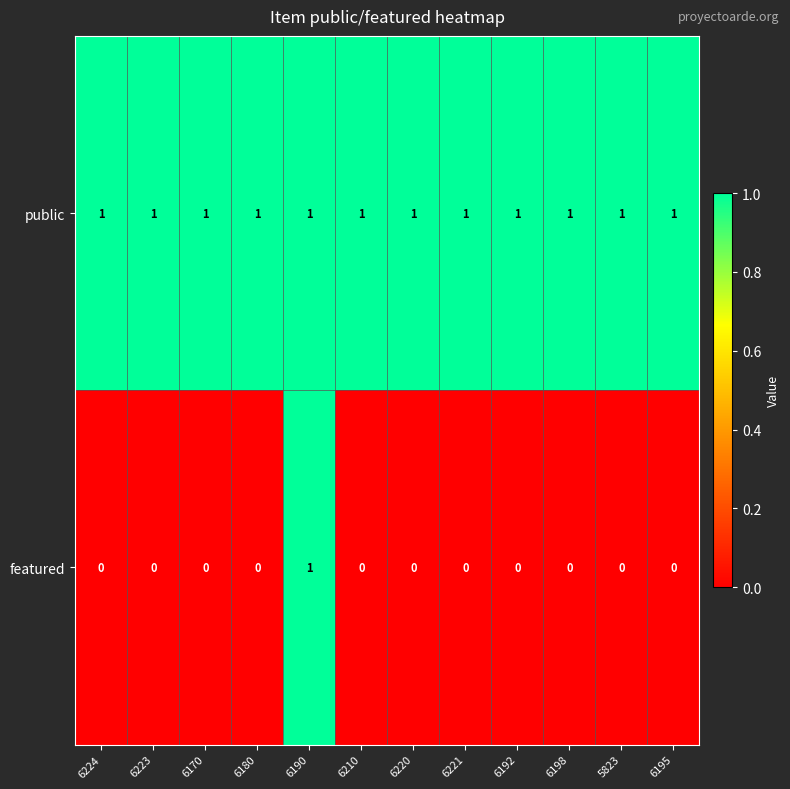

Which series has the widest spread of values?

featured